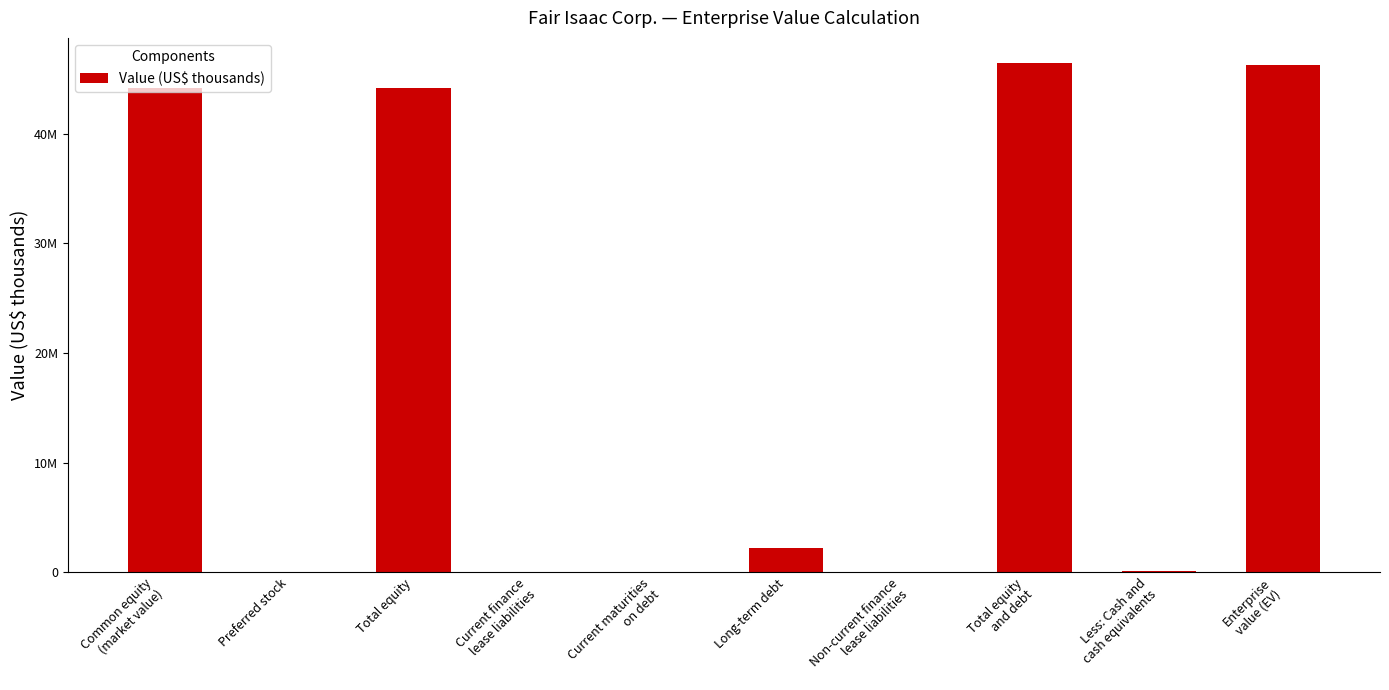

Are the bars grouped side by side (vs. stacked)?

No